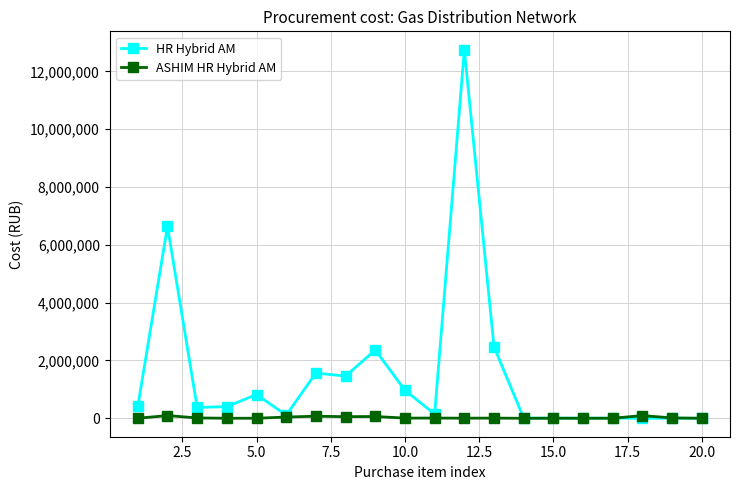

Which series has the largest total across all categories?

HR Hybrid AM